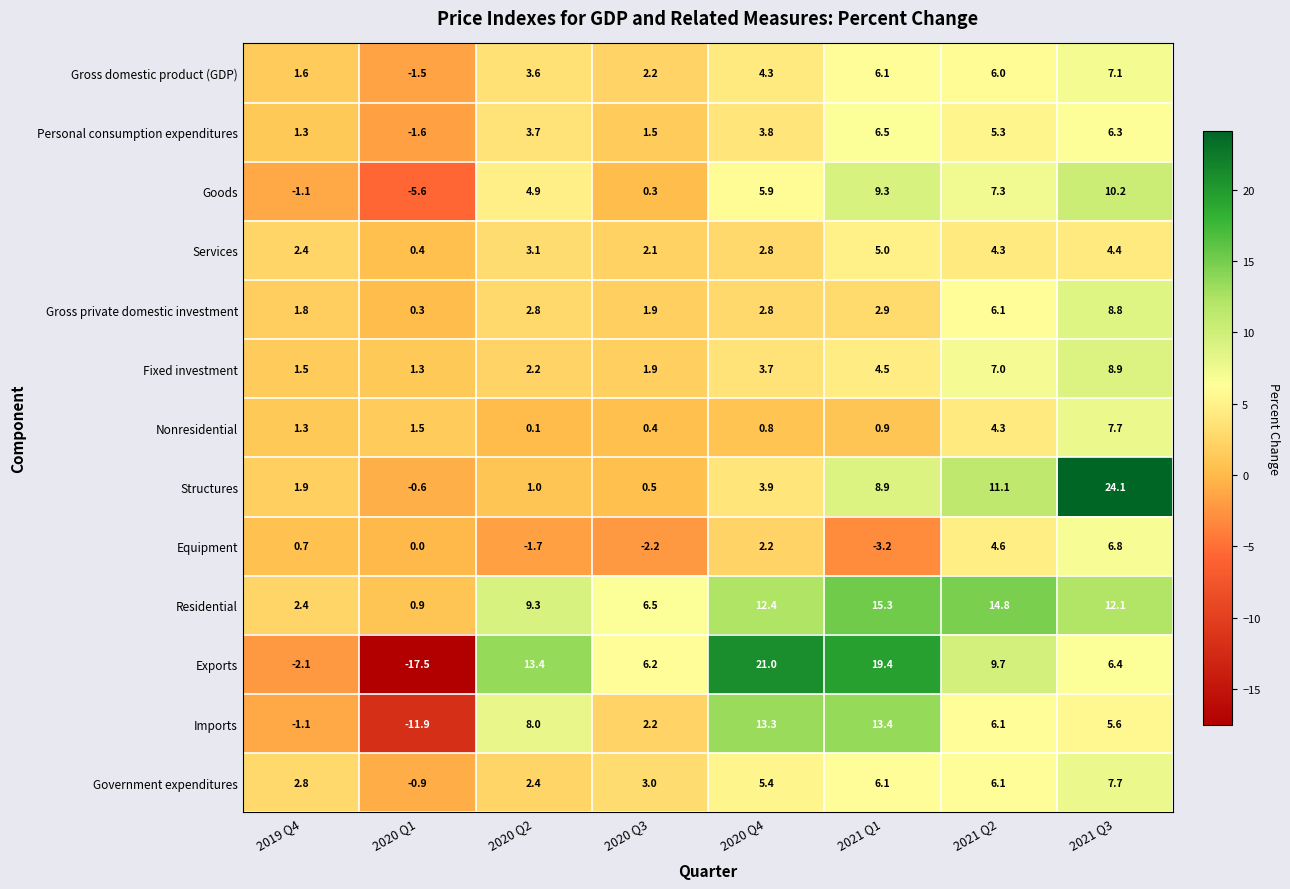

Is it true that Equipment equals 6.8 at 2021 Q3?

True